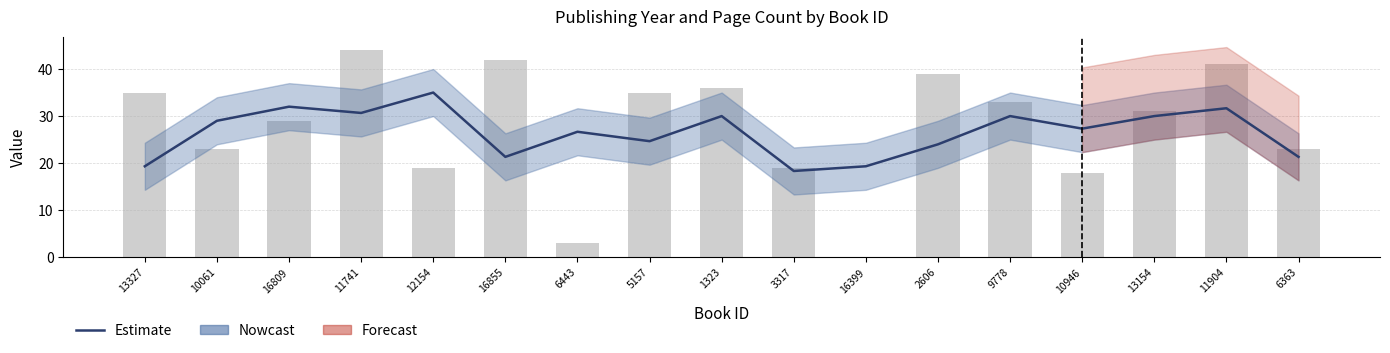

Reading left to right, transcribe all the data shown in this chart.

13327=35	10061=23	16809=29	11741=44	12154=19	16855=42	6443=3	5157=35	1323=36	3317=19	16399=0	2606=39	9778=33	10946=18	13154=31	11904=41	6363=23